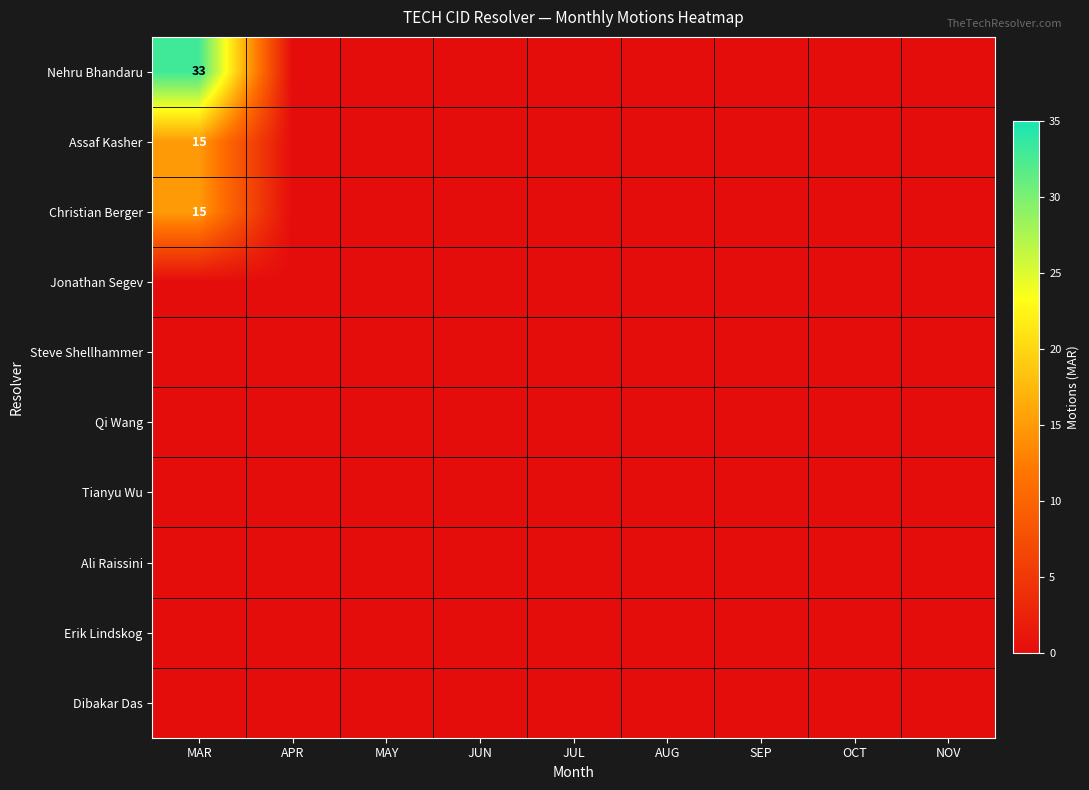

Which series has the widest spread of values?

Nehru Bhandaru